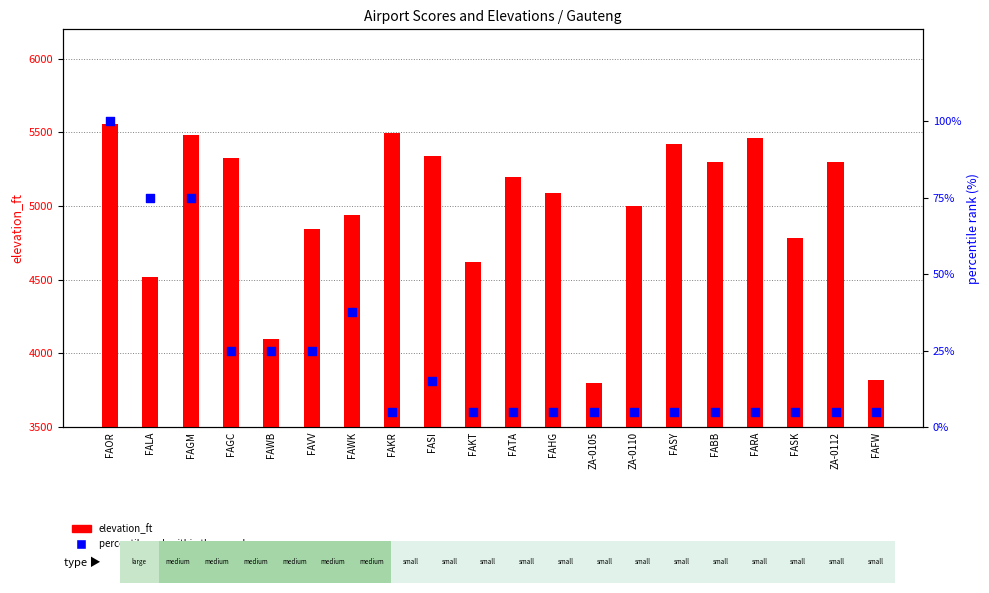

At which category is the sum across all series the highest?

FAOR